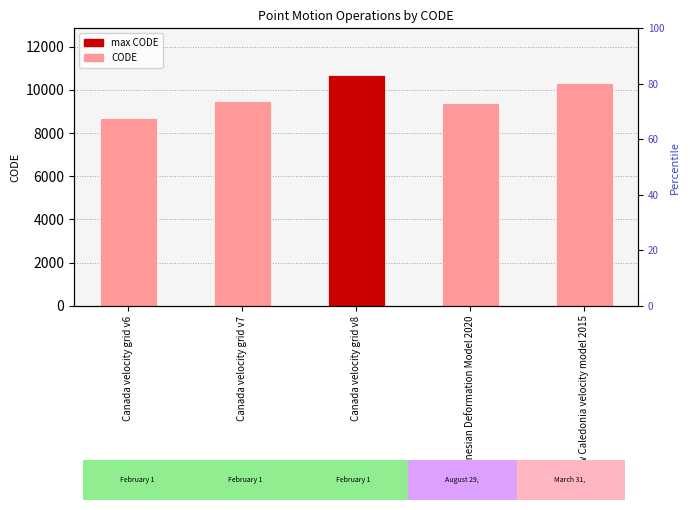

What is the minimum value shown in the chart?

8676